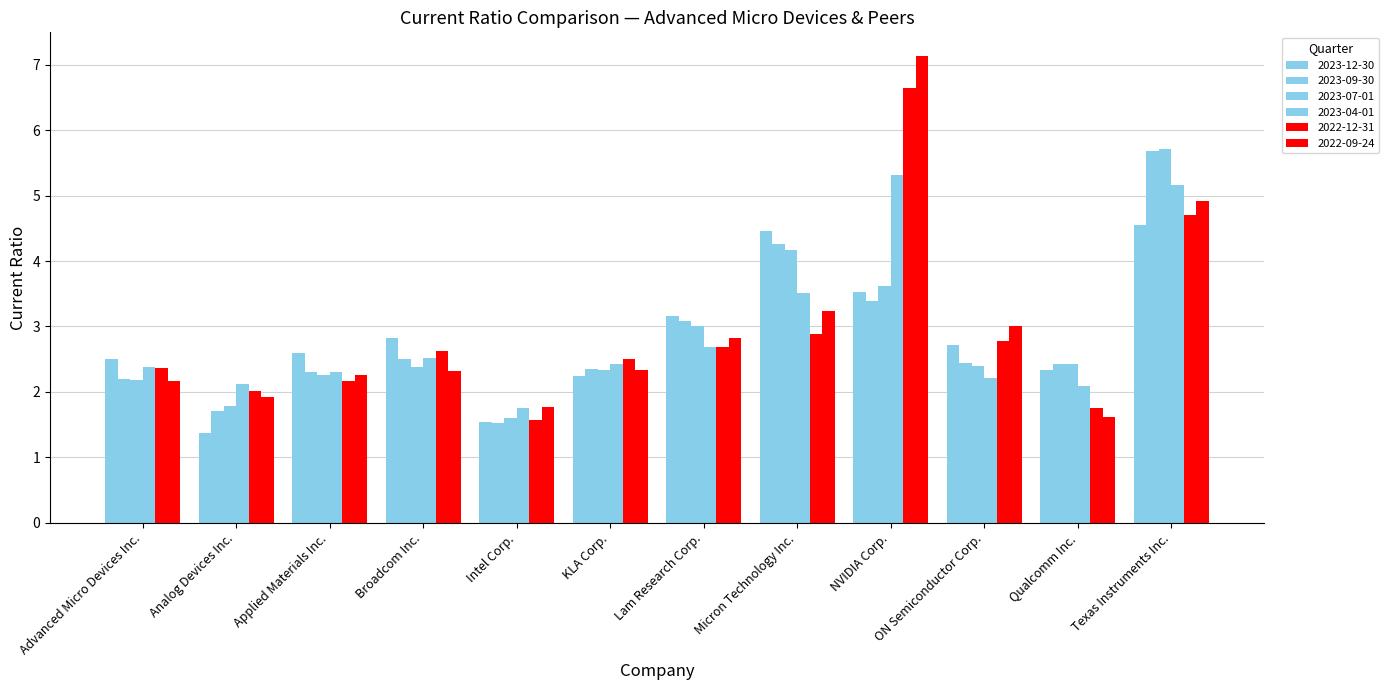

Rank the categories by 2023-07-01 value from lowest to highest.

Intel Corp., Analog Devices Inc., Advanced Micro Devices Inc., Applied Materials Inc., KLA Corp., Broadcom Inc., ON Semiconductor Corp., Qualcomm Inc., Lam Research Corp., NVIDIA Corp., Micron Technology Inc., Texas Instruments Inc.